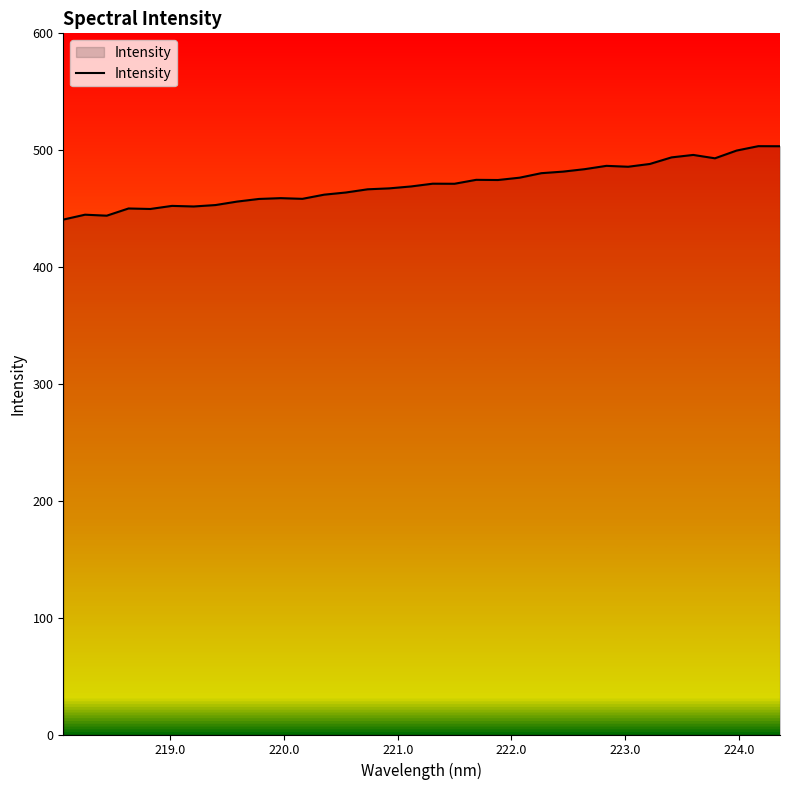

What is the smallest value displayed?

440.6